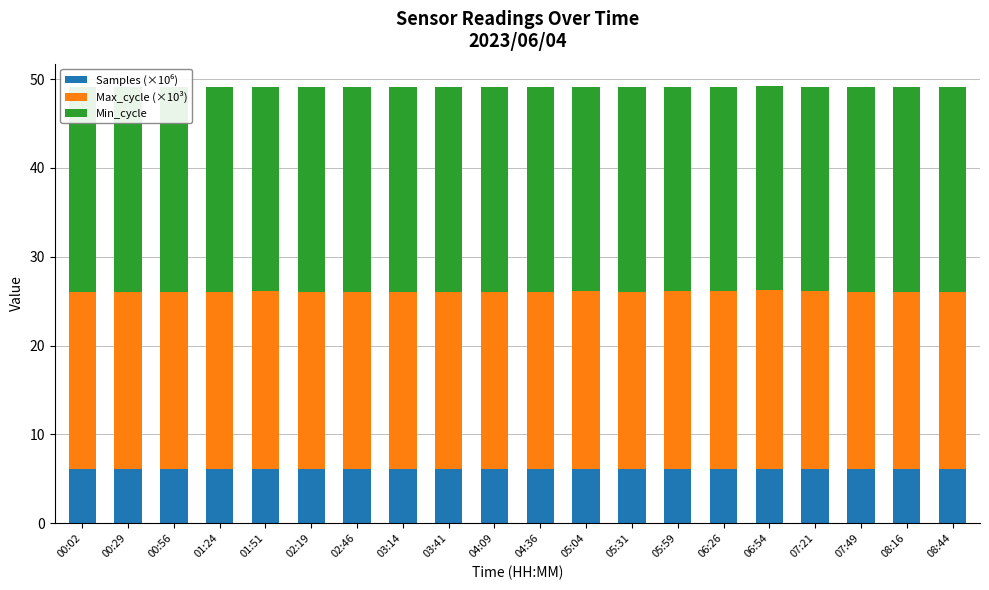

How many bars are there in total?

60